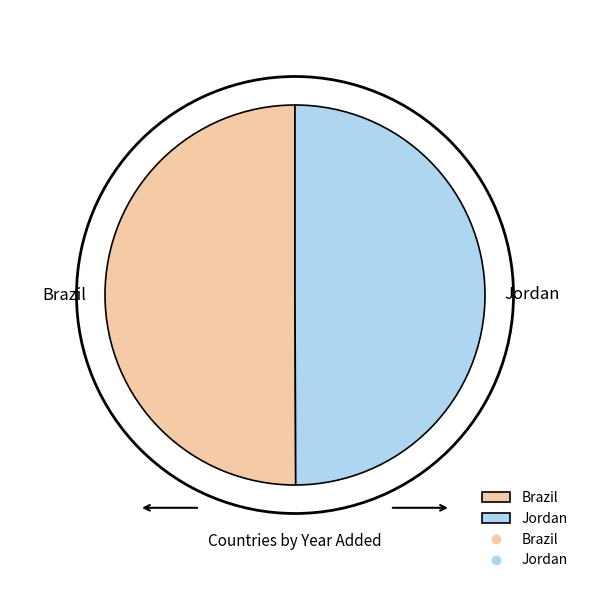

Is the sum of Jordan and Brazil greater than half?

Yes